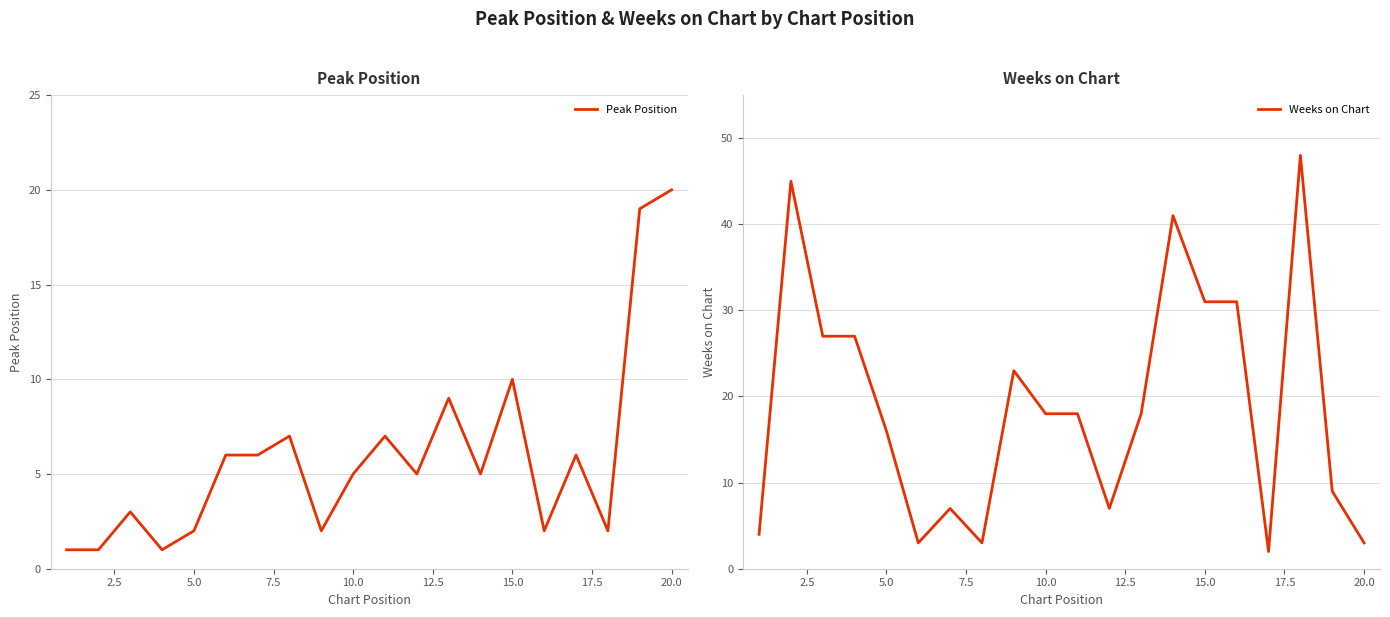

How many interior local peaks does the Weeks on Chart series have?

5